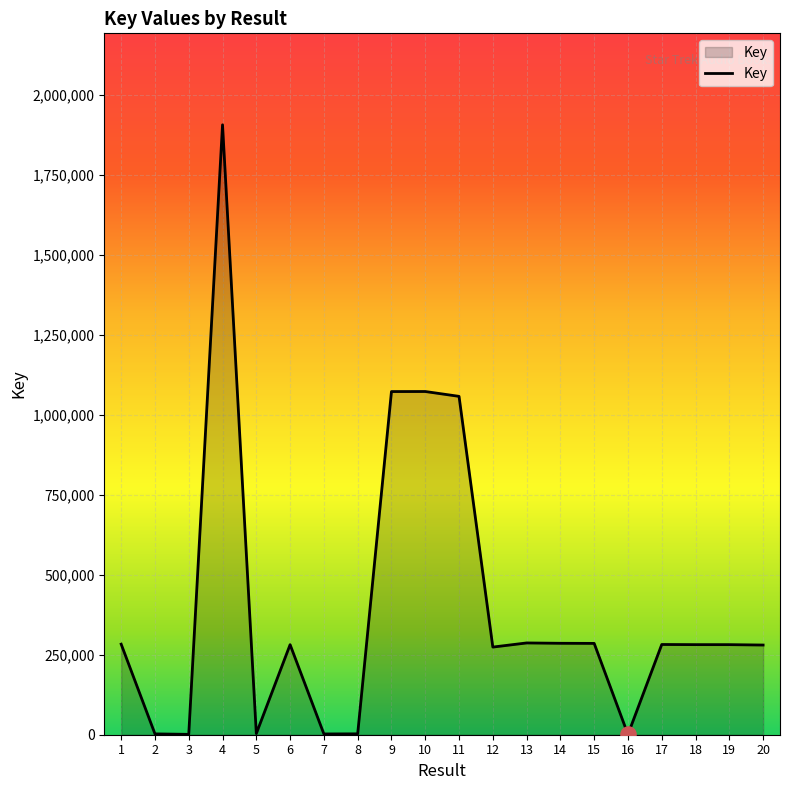

Approximately how many times larger is the value at 18 compared to 3?

250.0